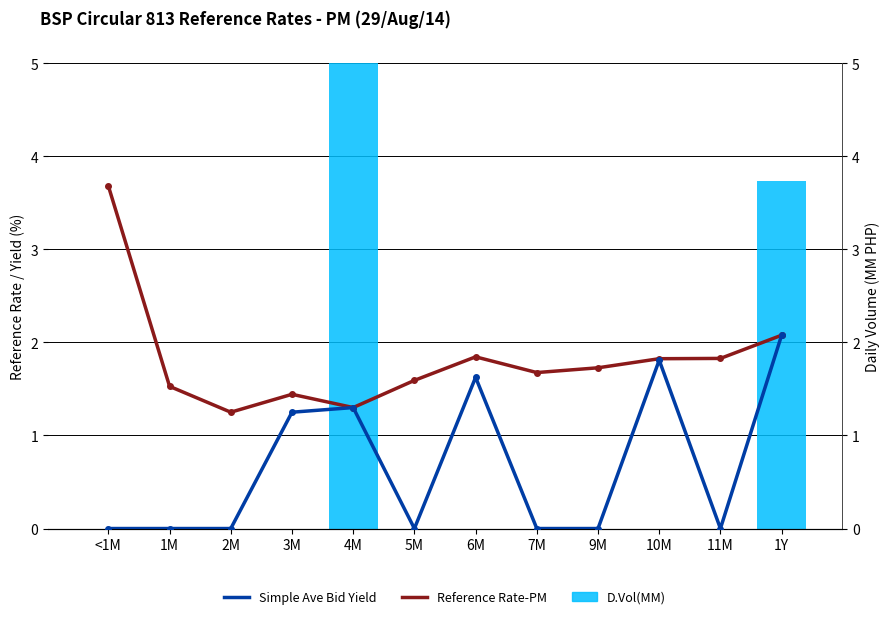

At how many categories does at least one series exceed 19?

1